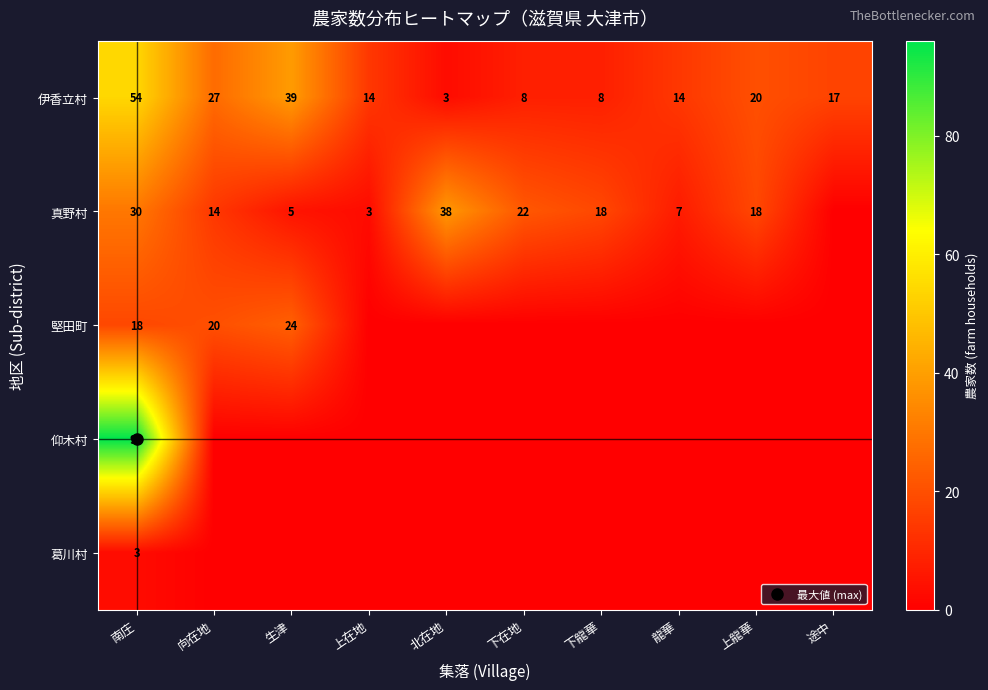

What is the average value of the 真野村 series?

16